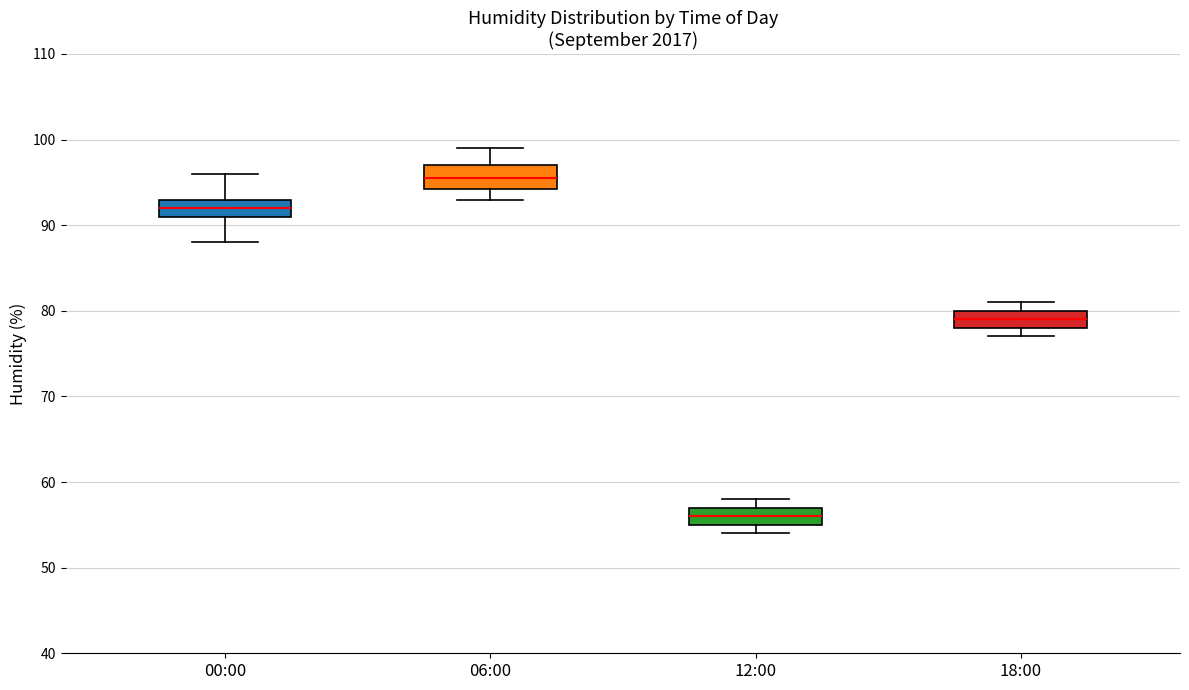

Reading left to right, transcribe this box plot: for each box, give where its median line is, the range the box spans, and where its two whiskers end, as read against the y-axis. The values are not printed on the chart, so give them approximately, as read against the axis.

00:00: median 92, box 91 to 93, whiskers 88 to 96
06:00: median 96, box 94 to 97, whiskers 93 to 99
12:00: median 56, box 55 to 57, whiskers 54 to 58
18:00: median 79, box 78 to 80, whiskers 77 to 81